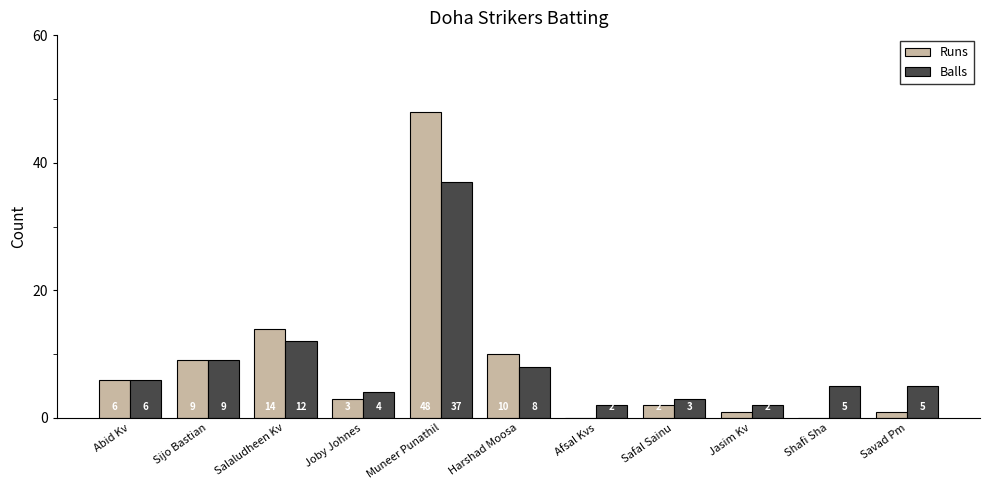

What is the approximate value of Runs at Sijo Bastian, to the nearest 10?

10